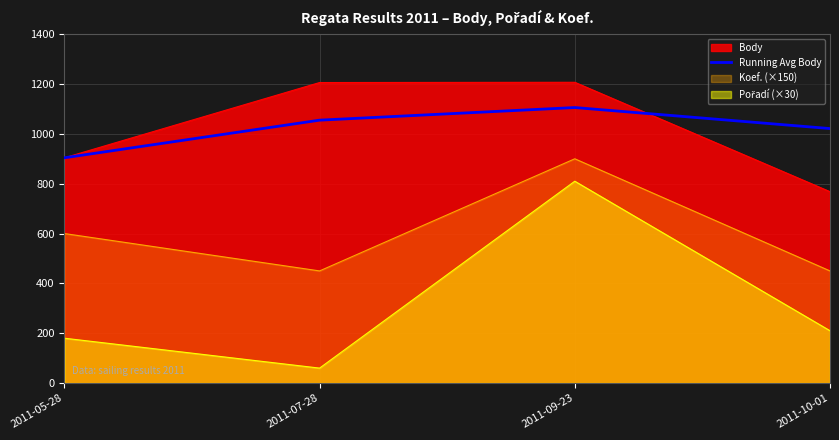

What position from the left is 2011-05-28?

1